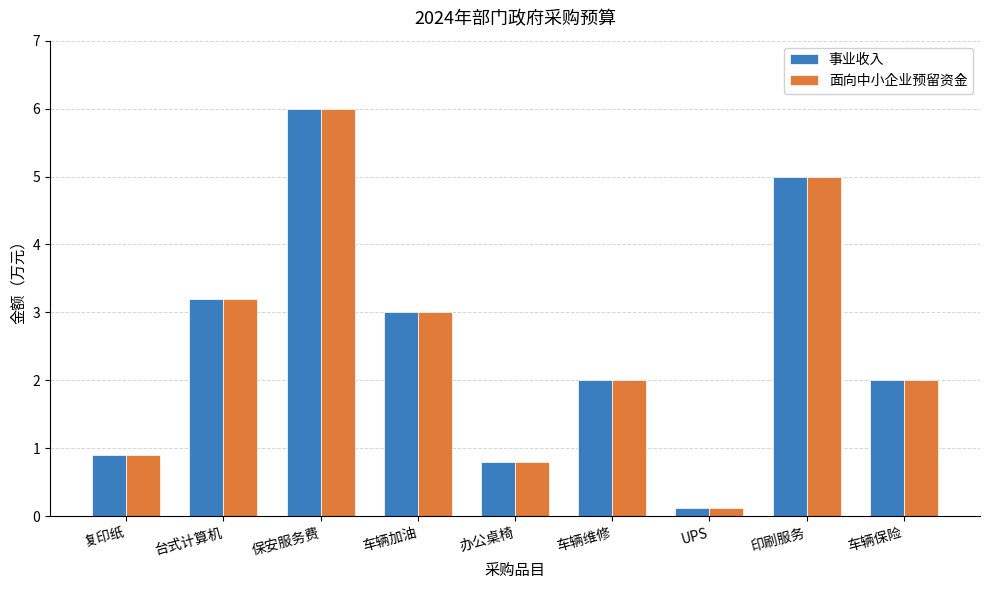

At which category is the sum across all series the highest?

保安服务费